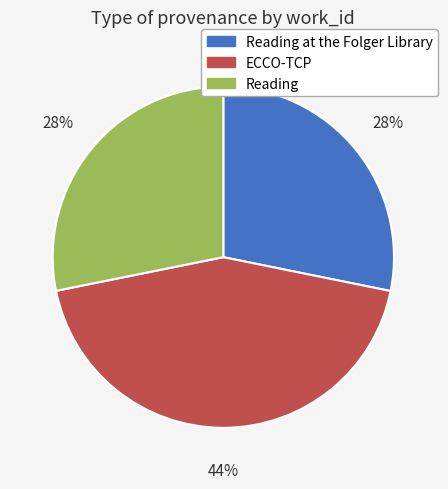

Is there a majority slice in this chart?

No